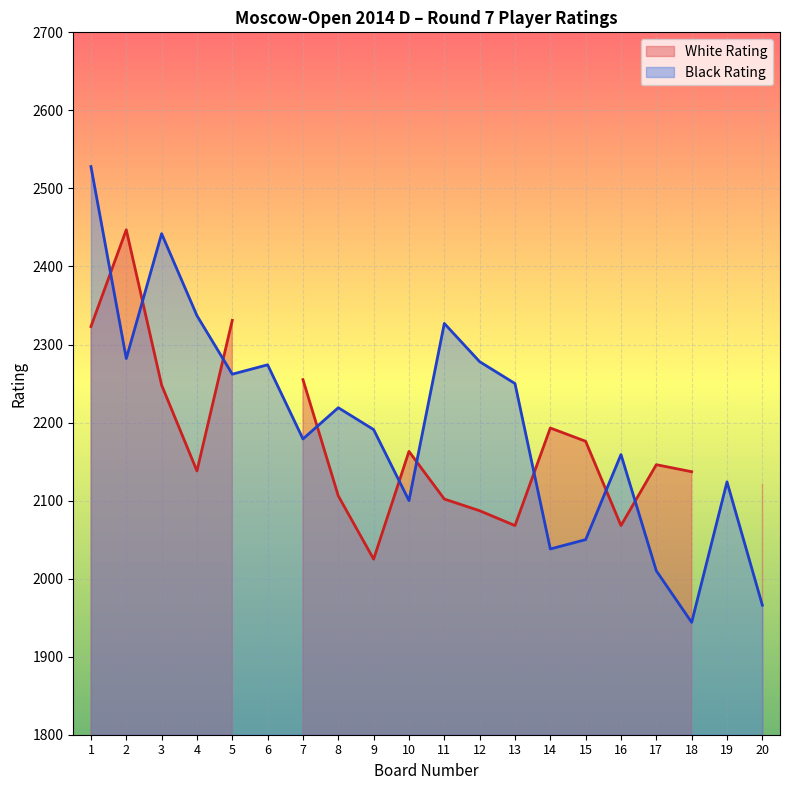

True or false: the data shows 2442 at 3.

True